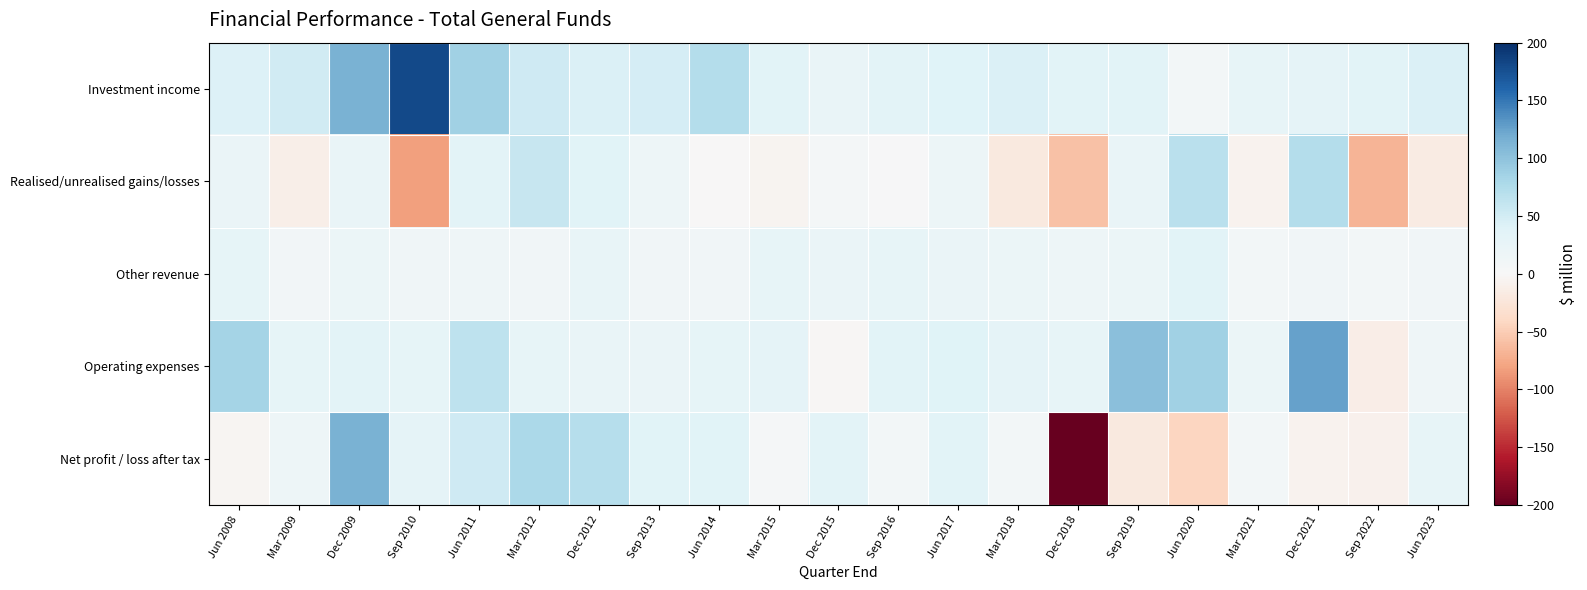

Between Mar 2012 and Mar 2015, which series saw the biggest shift?

Net profit / loss after tax